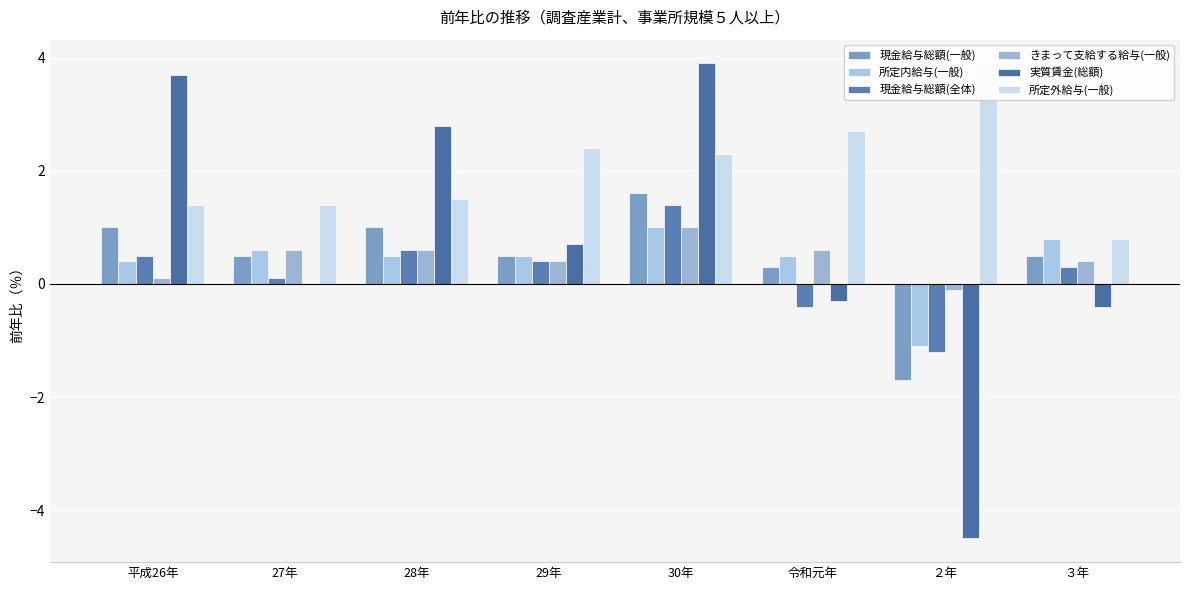

What is the label of the 2nd bar from the left?

27年